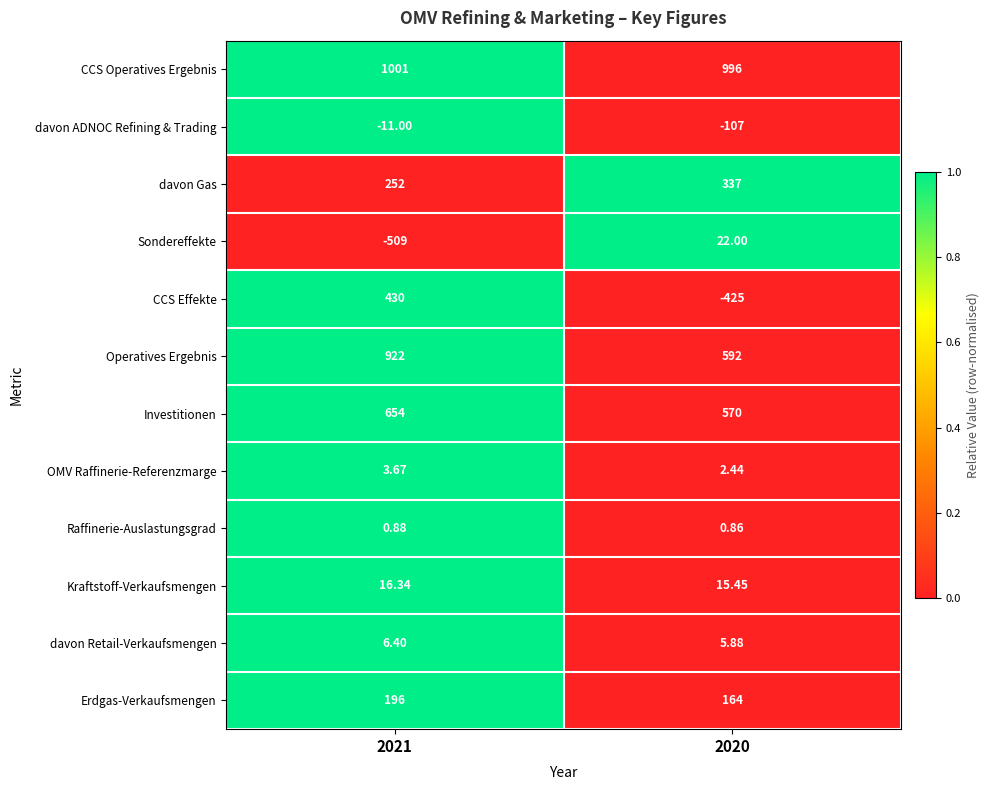

Is the value of davon Retail-Verkaufsmengen at 2021 greater than the value of davon ADNOC Refining & Trading at 2020?

Yes